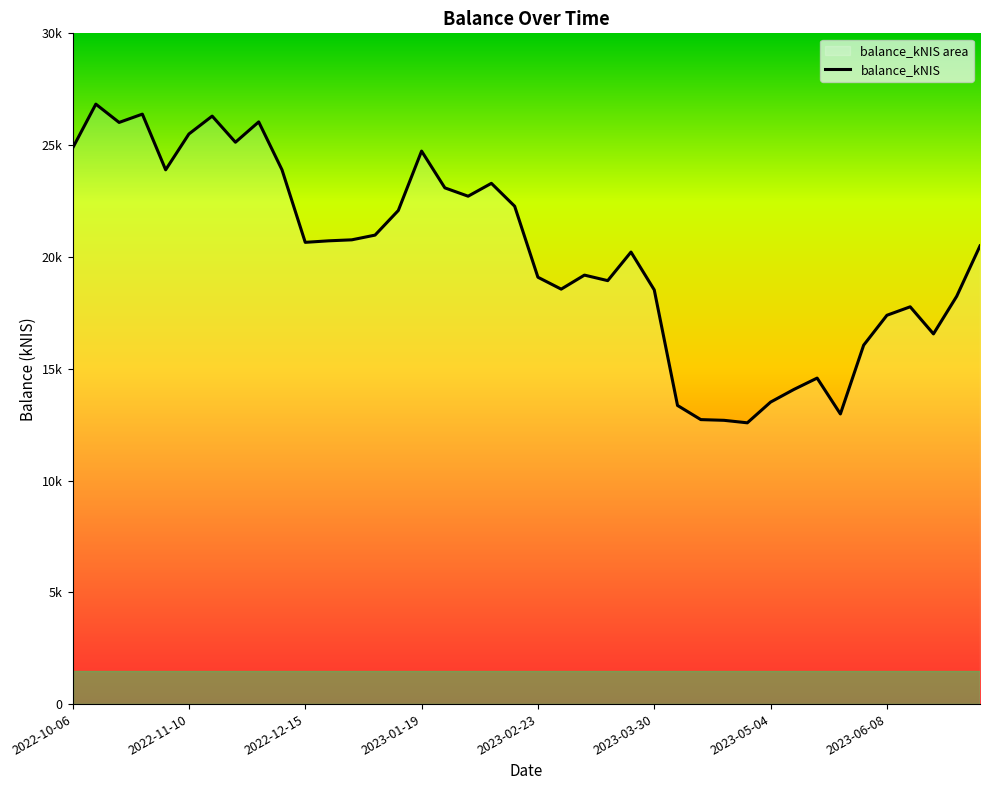

Is this an area chart (filled region under the line)?

No